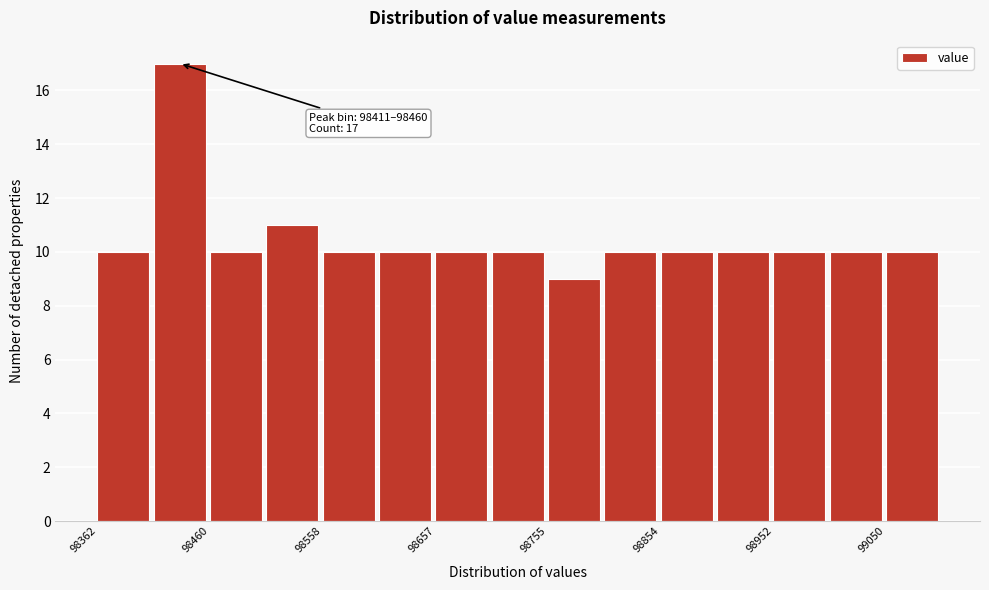

Over which range of the x-axis is the bar tallest?

98410 to 98460